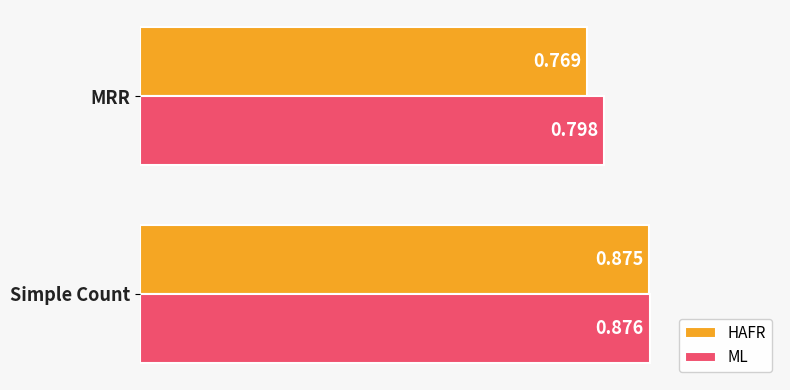

Where is HAFR nearest to the value 0?

MRR